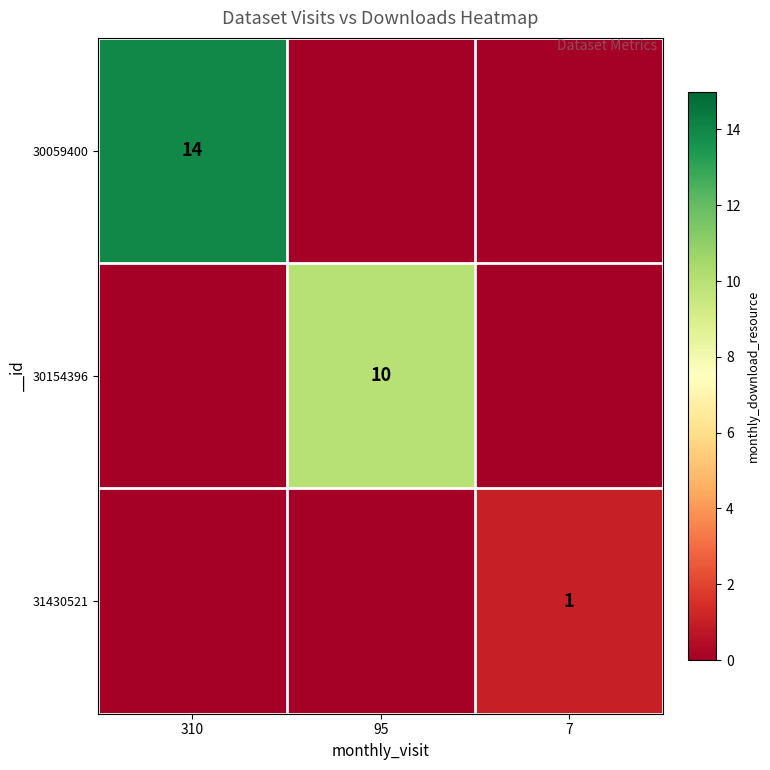

The value of 31430521 at 7 is 0. True or false?

False